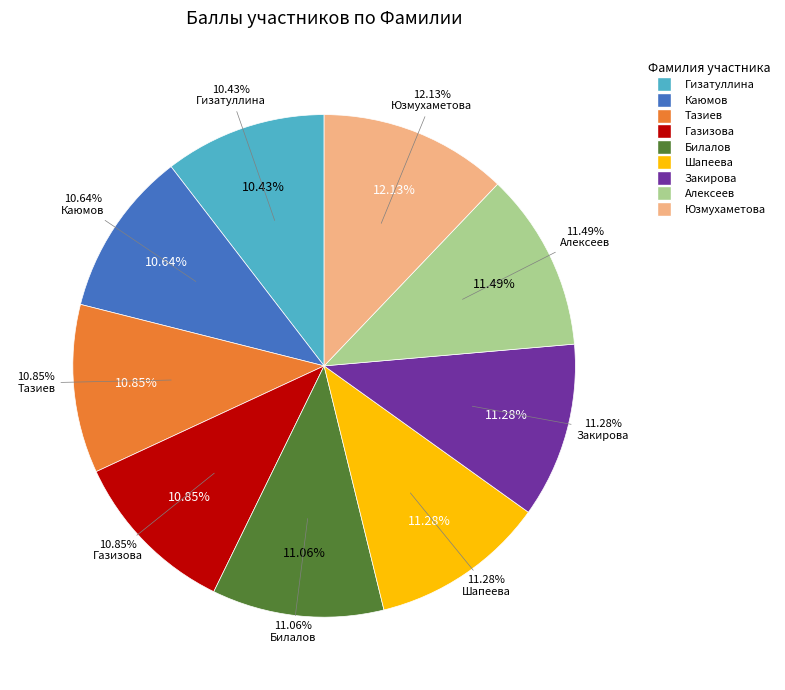

What percentage do Билалов and Газизова together represent?

21.9%